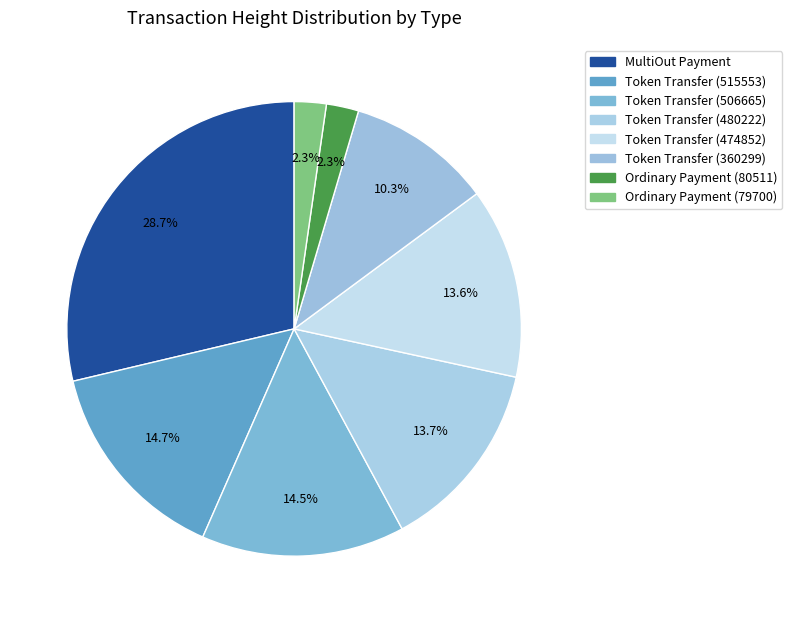

How many segments does this pie chart have?

8